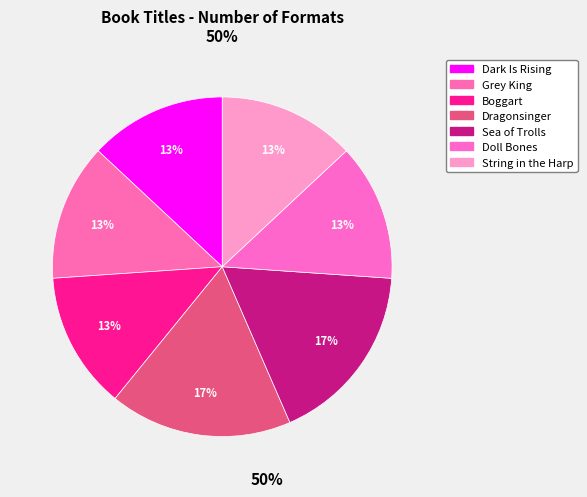

Between String in the Harp and Dark Is Rising, which is larger?

Dark Is Rising